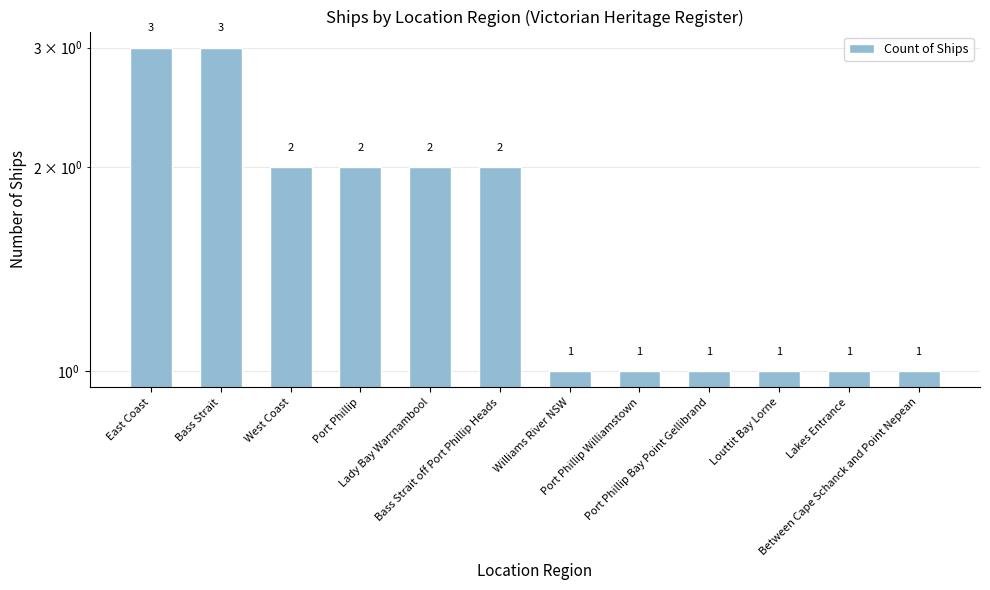

Read the value at Port Phillip Bay Point Gellibrand.

1